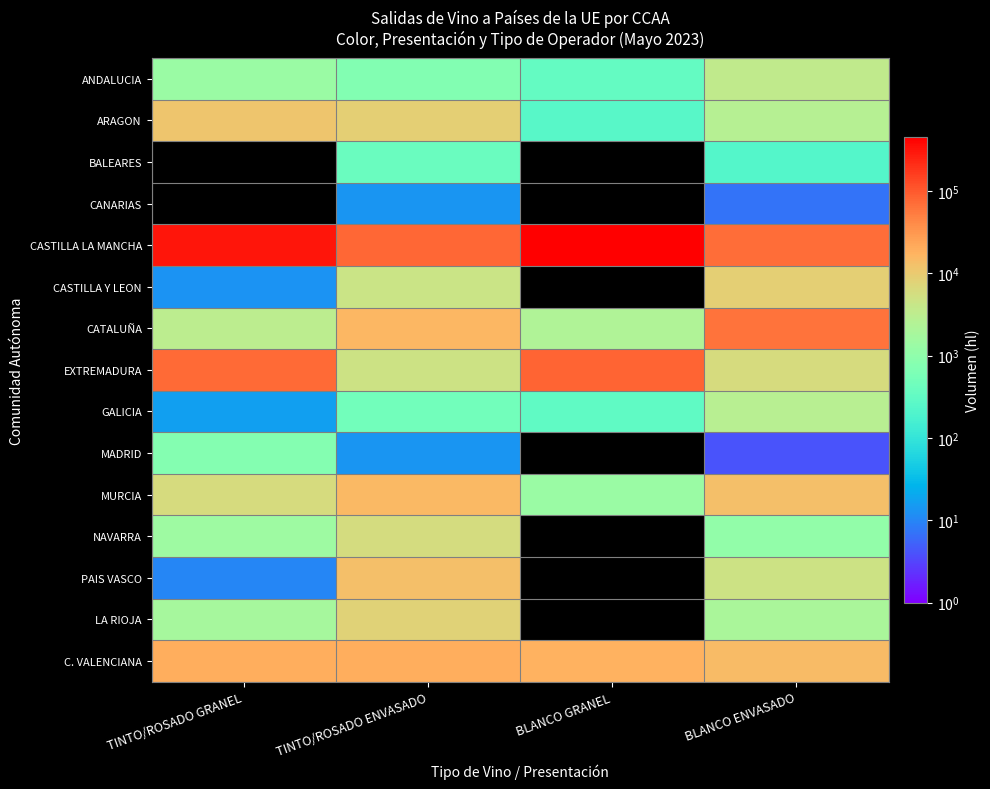

What is the highest value of the PAIS VASCO series?

13259.0